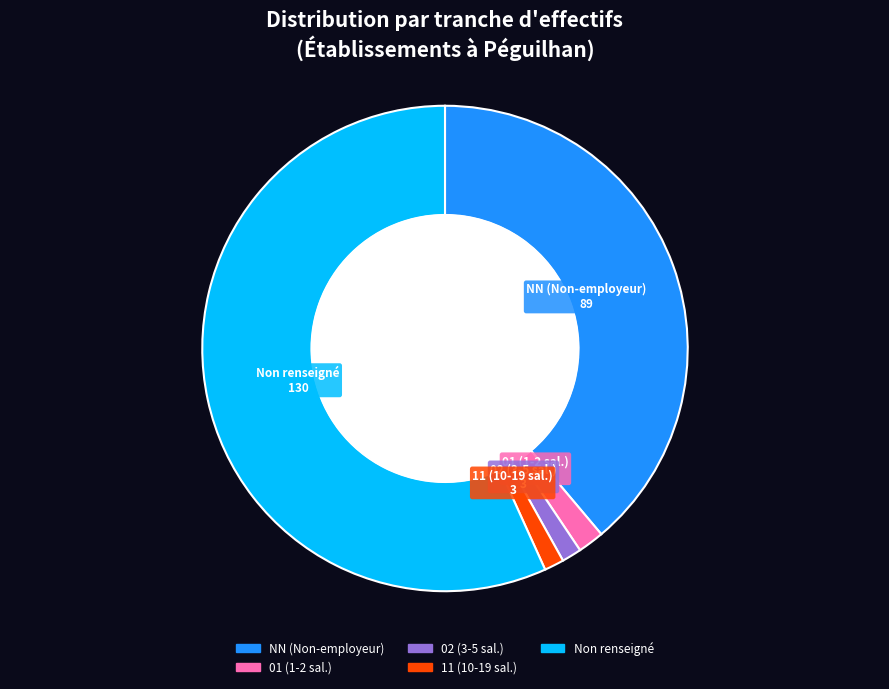

Count the number of slices in the pie.

5